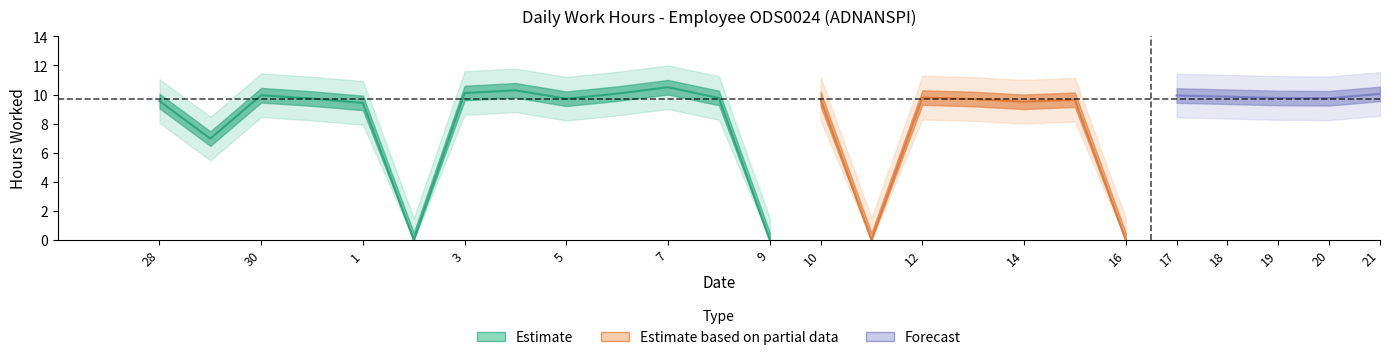

List the labels in order of value, smallest first.

26, 27, 2, 9, 11, 16, 29, 1, 14, 28, 15, 10, 13, 5, 31, 20, 8, 19, 12, 18, 17, 30, 21, 6, 3, 4, 7